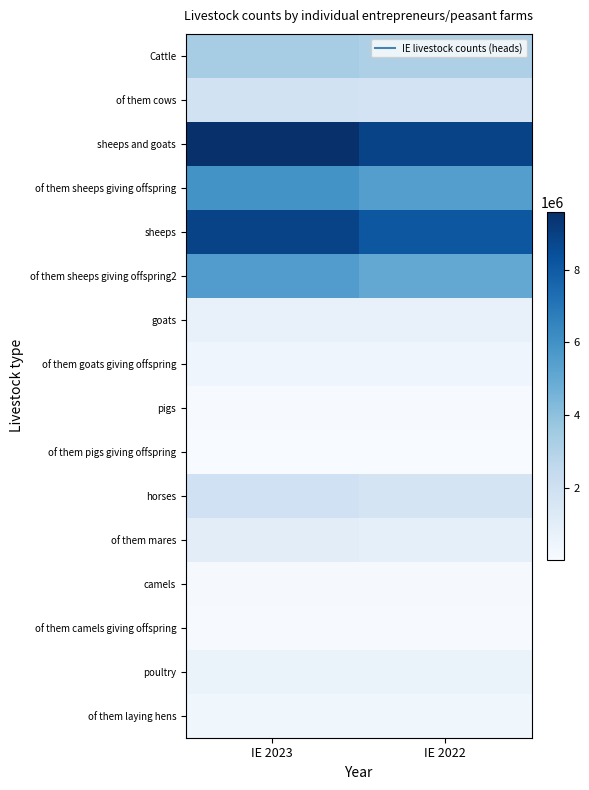

At how many categories does at least one series exceed 6014438?

2